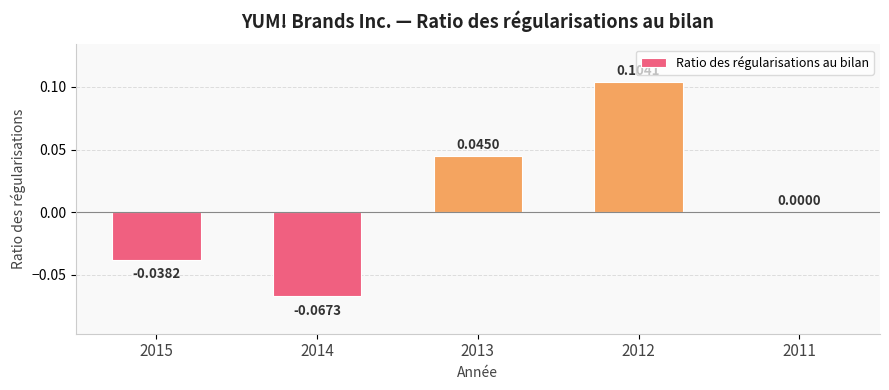

Between 2015 and 2012, which is larger?

2012